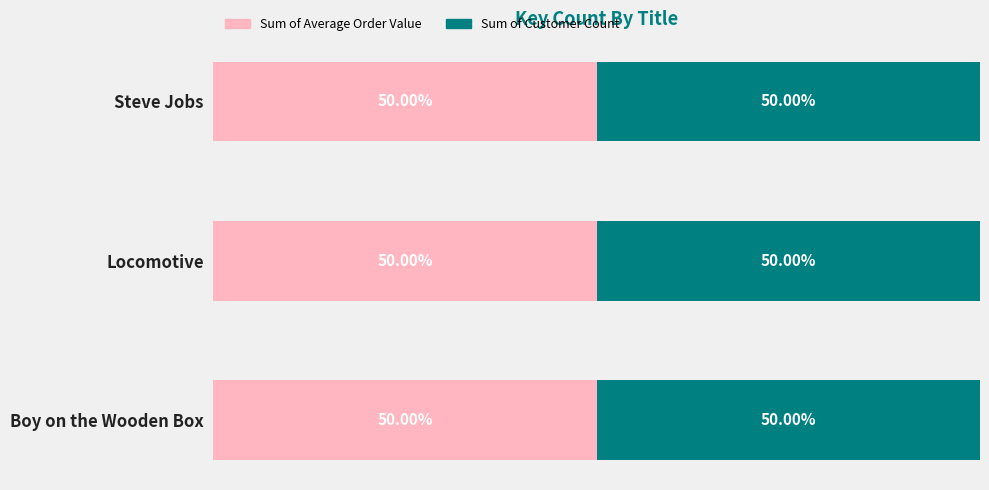

Which category has the lowest value across all series?

Locomotive